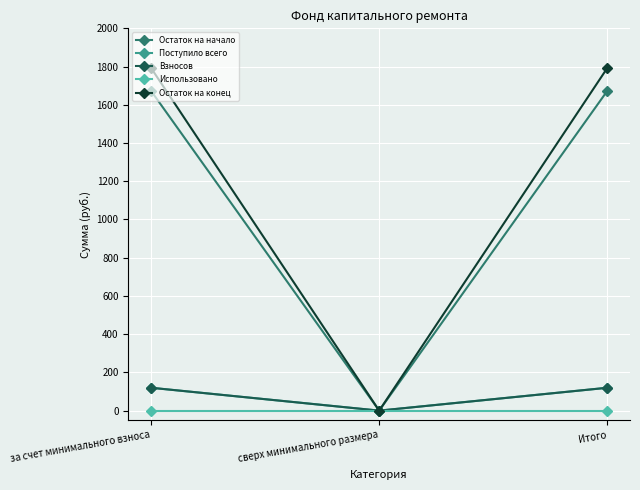

How many lines are shown in the chart?

5